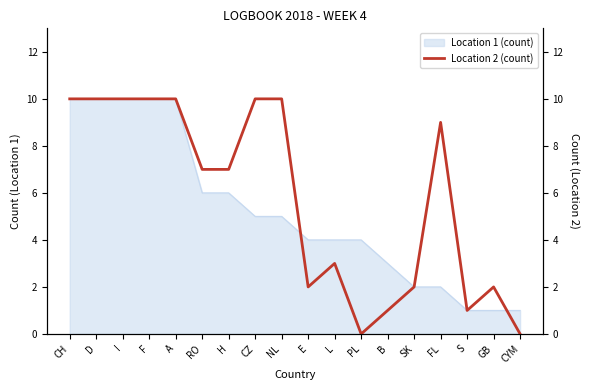

What is the ratio of the value at A to the value at D?

1.0